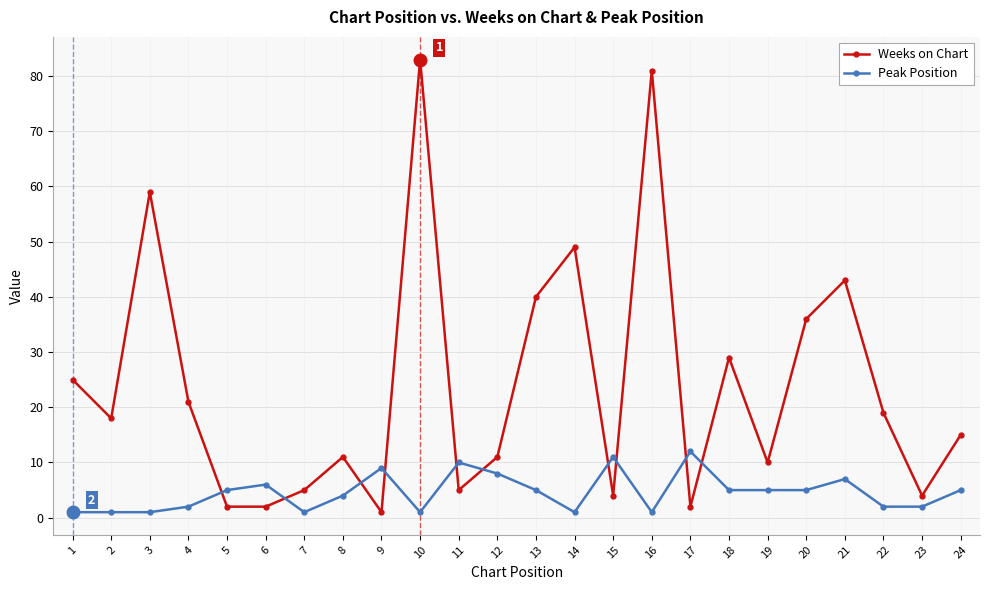

Which series has the largest total across all categories?

Weeks on Chart